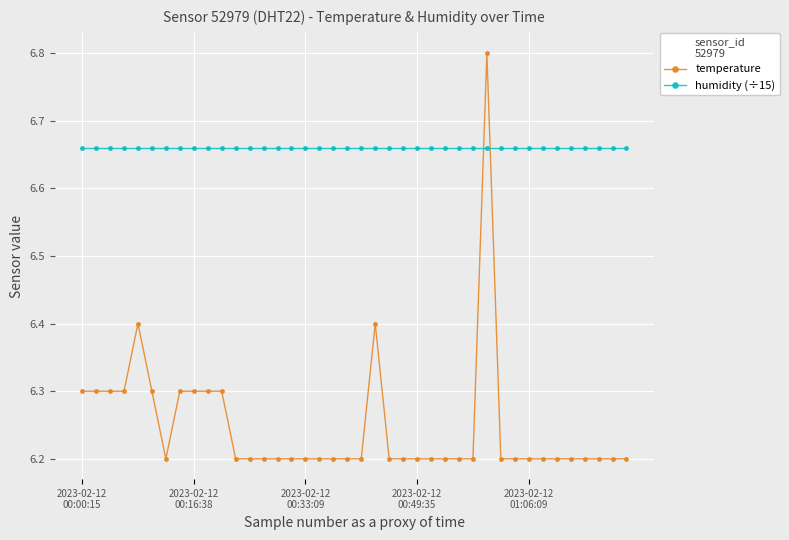

What is the smallest value displayed?

6.2